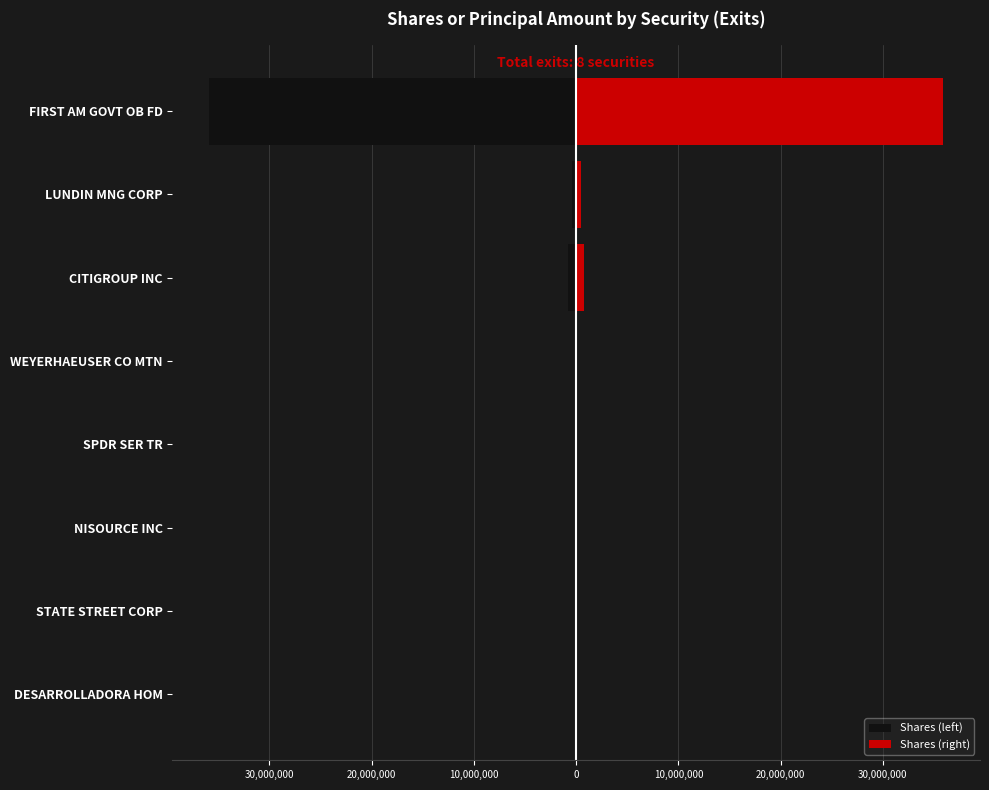

Which series has the largest range (max minus min)?

Shares (left)